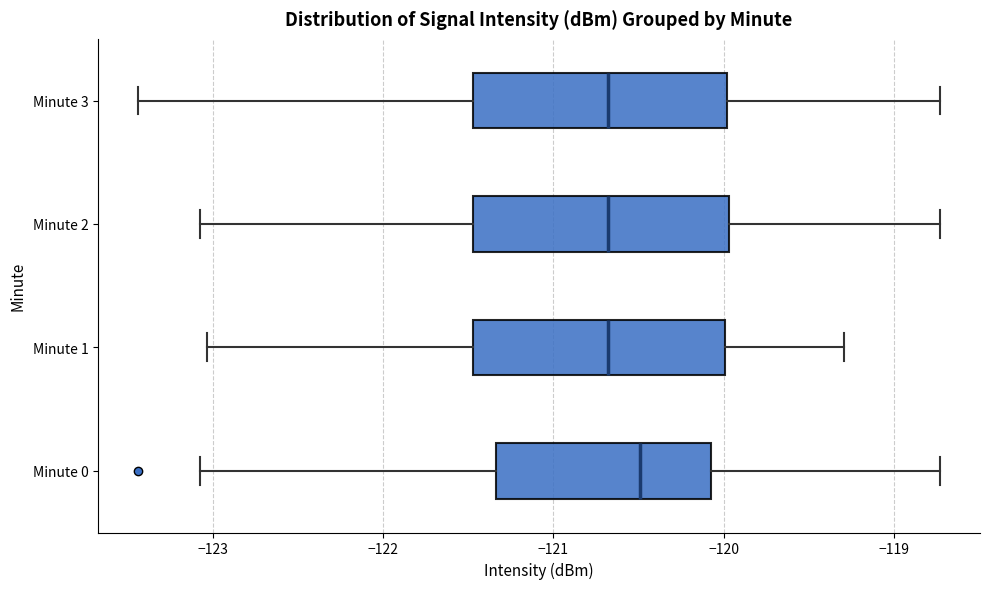

Reading bottom to top, transcribe this box plot: for each box, give where its median line is, the range the box spans, and where its two whiskers end, as read against the x-axis. The values are not printed on the chart, so give them approximately, as read against the axis.

Minute 0: median -120.5, box -121.3 to -120.1, whiskers -123.1 to -118.7
Minute 1: median -120.7, box -121.5 to -120.0, whiskers -123.0 to -119.3
Minute 2: median -120.7, box -121.5 to -120.0, whiskers -123.1 to -118.7
Minute 3: median -120.7, box -121.5 to -120.0, whiskers -123.4 to -118.7